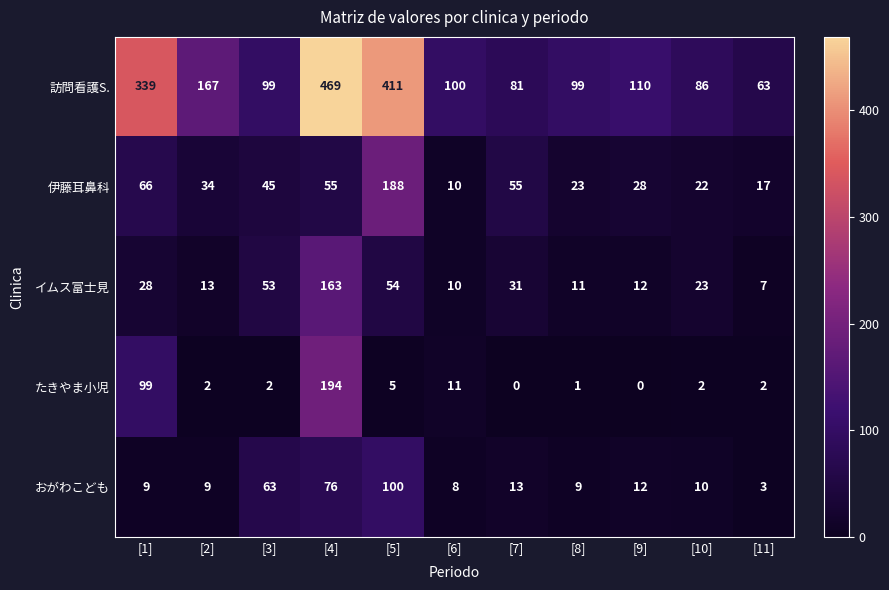

Where does the 訪問看護S. series first go above 100?

[1]